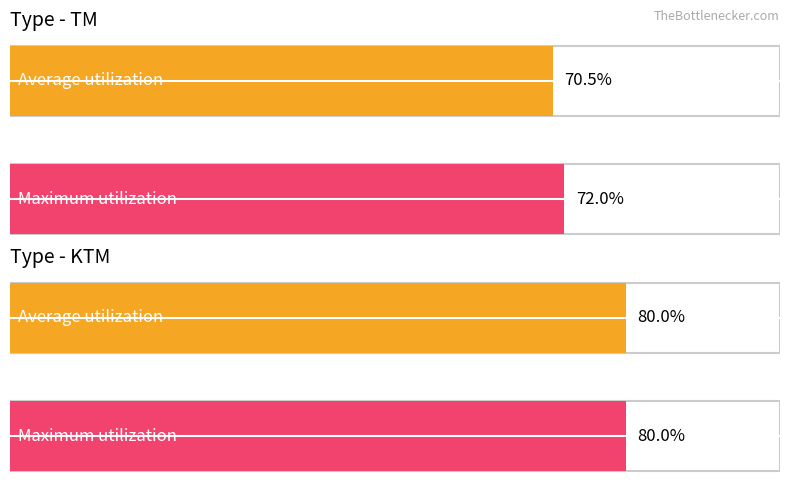

List the series in order of their peak value, highest first.

Average utilization, Maximum utilization